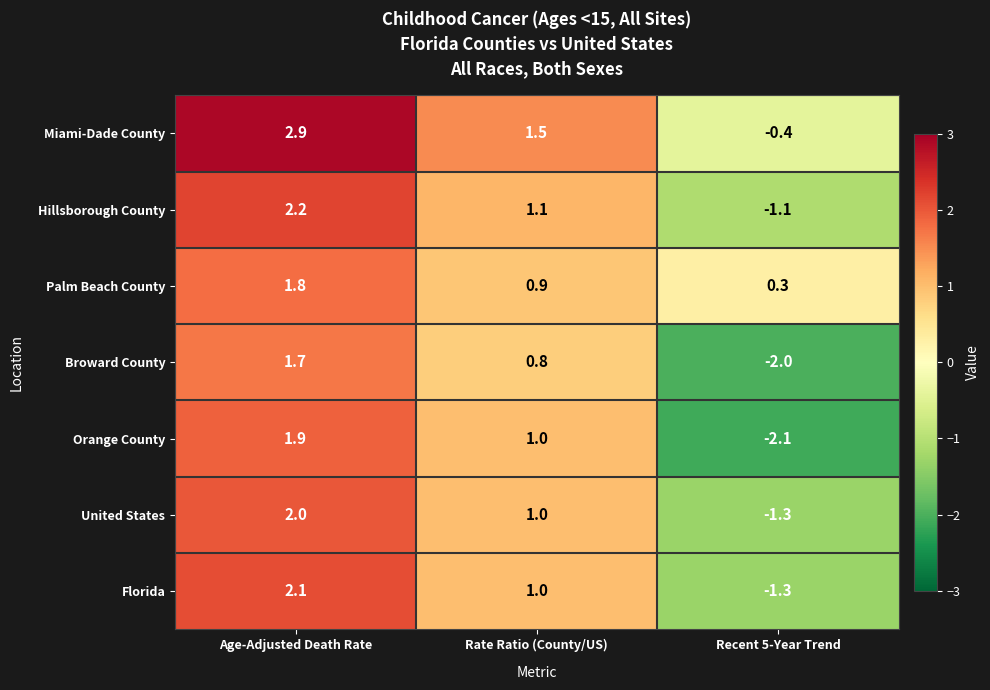

At Age-Adjusted Death Rate, list the series in order from largest to smallest.

Miami-Dade County, Hillsborough County, Florida, United States, Orange County, Palm Beach County, Broward County